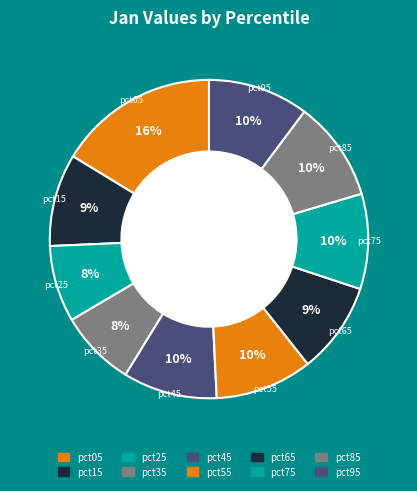

How many segments does this pie chart have?

10